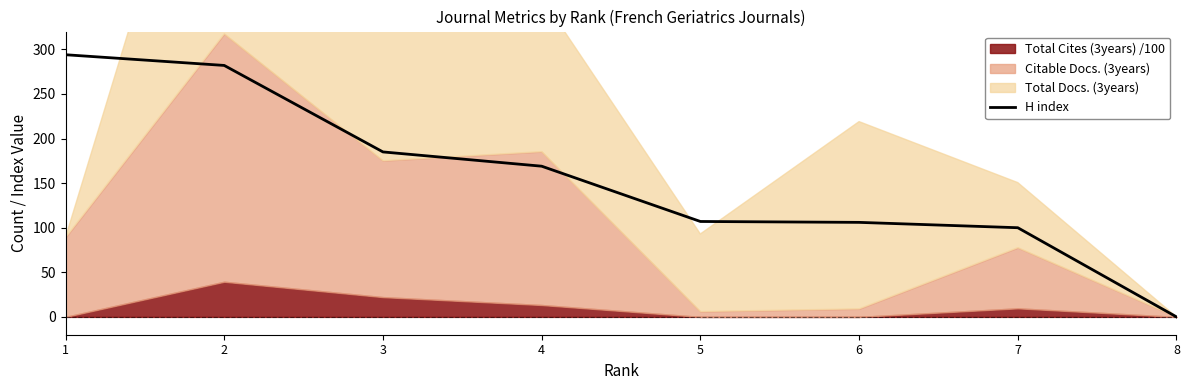

What is the sum of all values?

1243